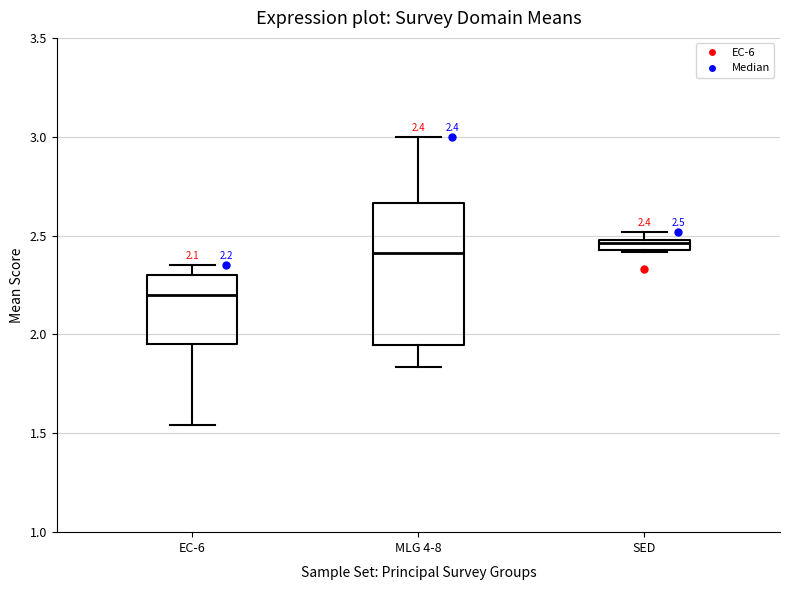

Which box is the tallest, from its lower edge to its upper edge?

MLG 4-8